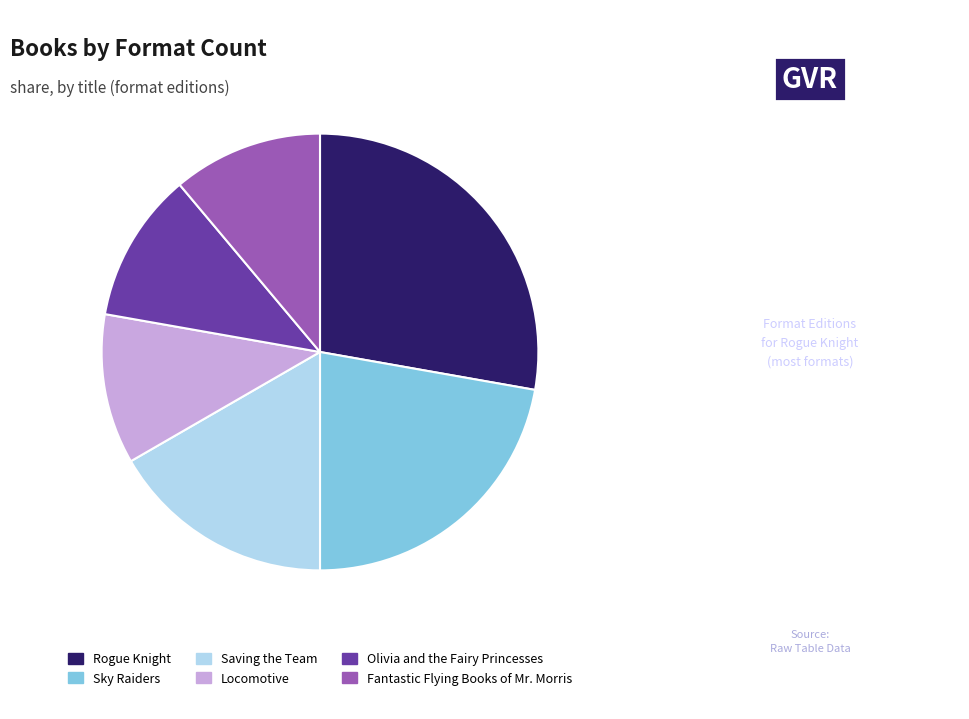

Count the number of slices in the pie.

6